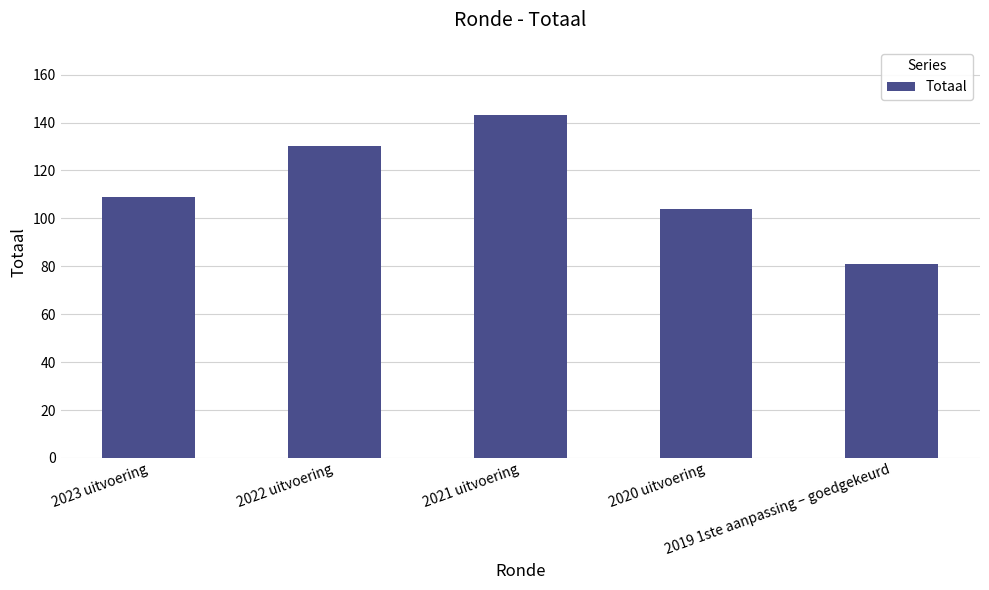

What is the maximum value shown in the chart?

143